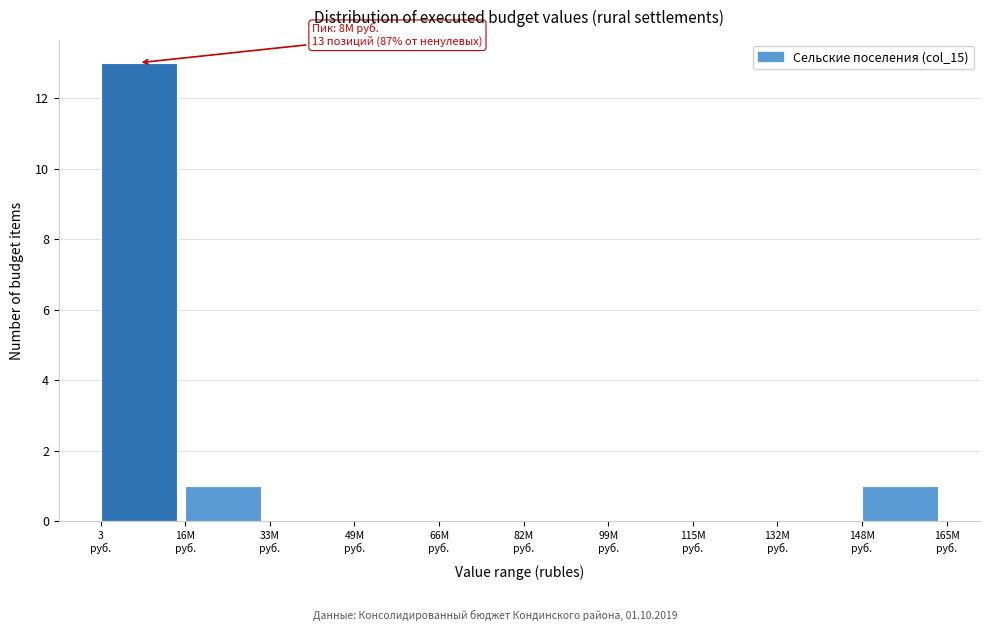

What is the sum of all values?

15